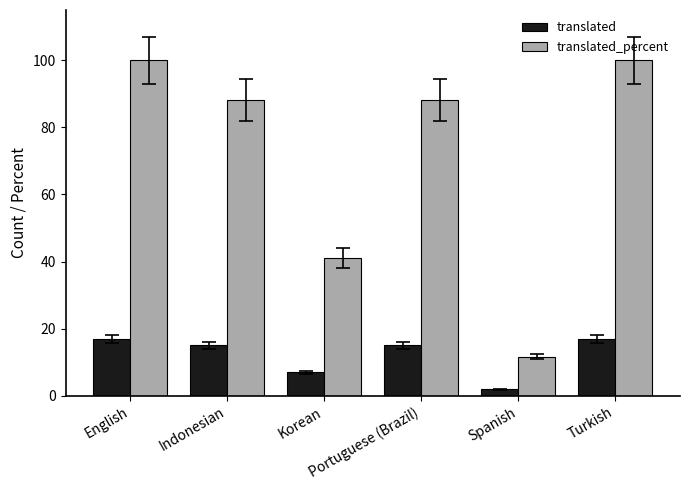

Which series has the largest range (max minus min)?

translated_percent